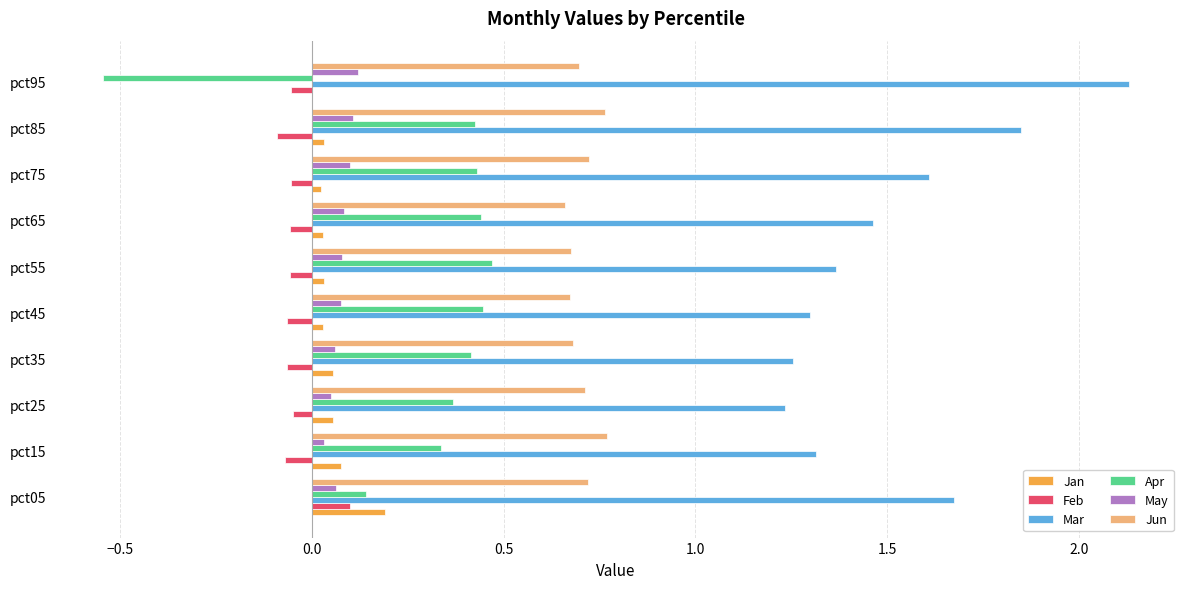

What are all the series names shown in the legend?

Jan, Feb, Mar, Apr, May, Jun